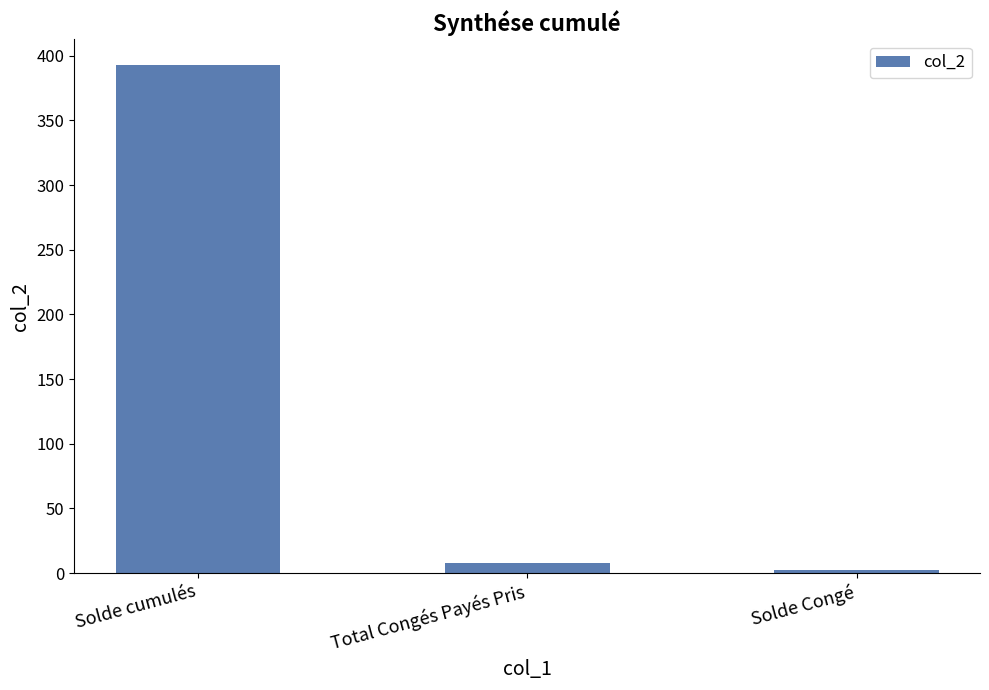

Reading left to right, list all the values displayed in this chart.

393.0	8.0	2.4